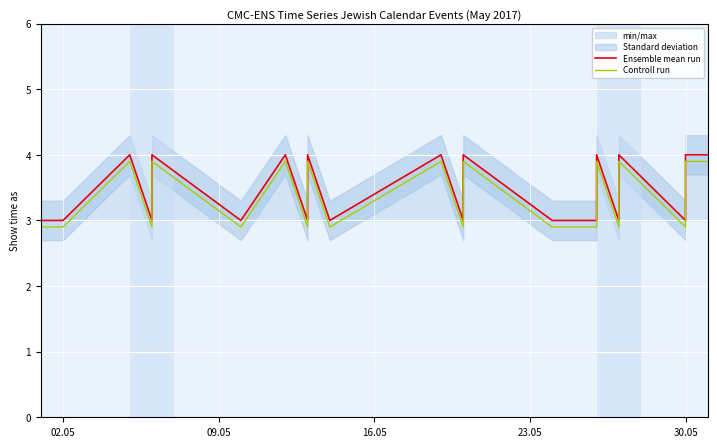

Rank the series by their maximum value, from lowest to highest.

Controll run, Ensemble mean run